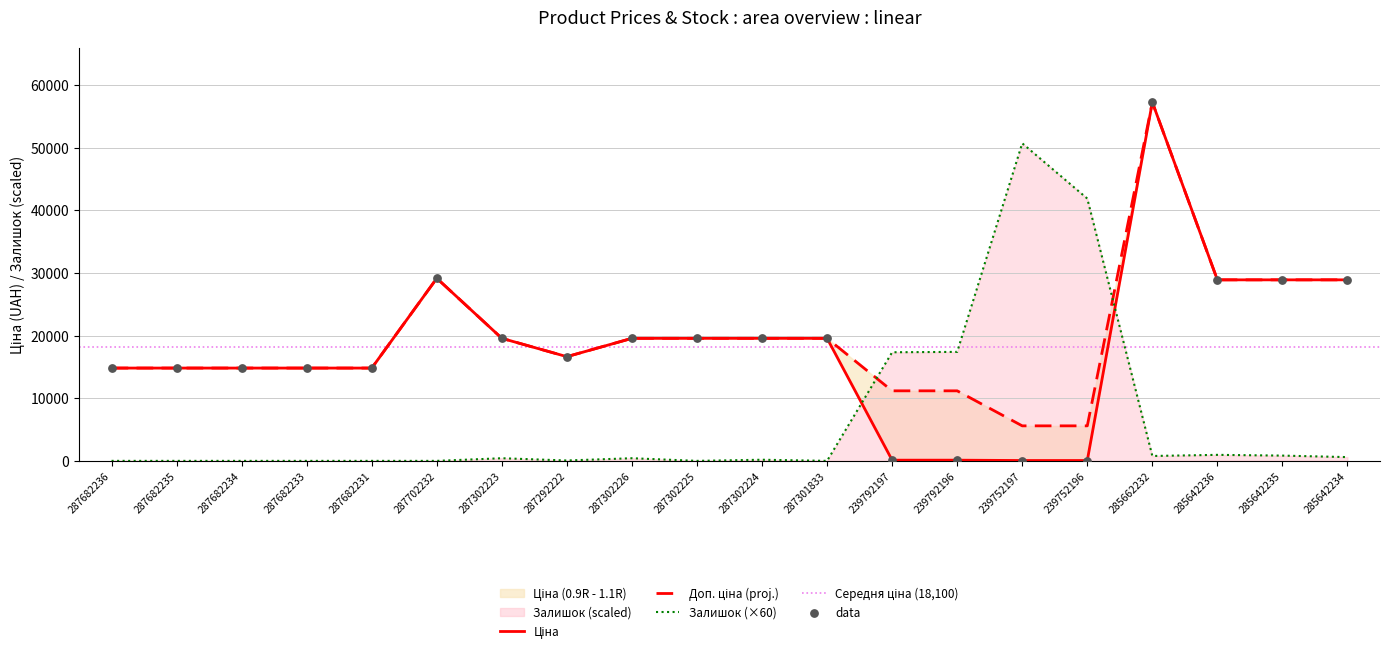

Which series has the largest total across all categories?

Доп. ціна